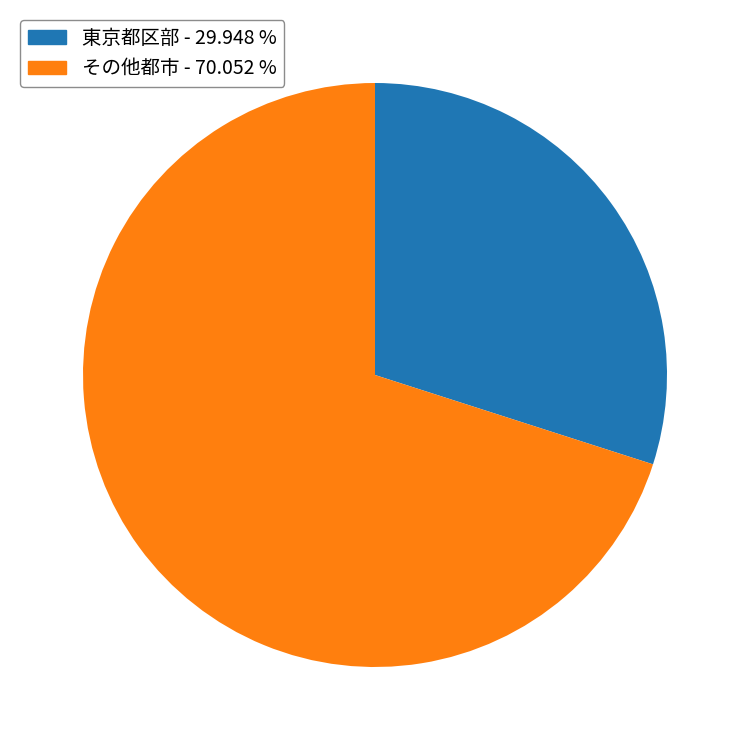

Between 東京都区部 - 29.948 % and その他都市 - 70.052 %, which is larger?

その他都市 - 70.052 %